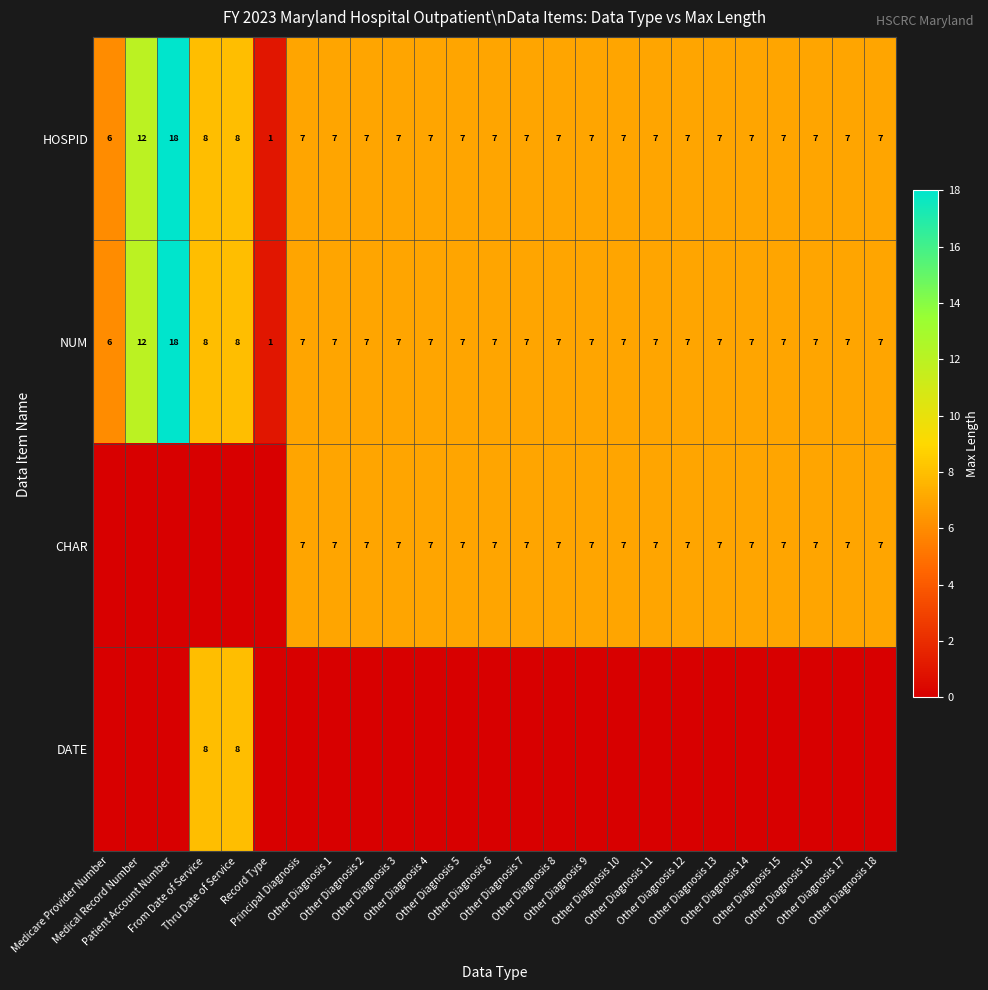

Count the number of data series in this chart.

4